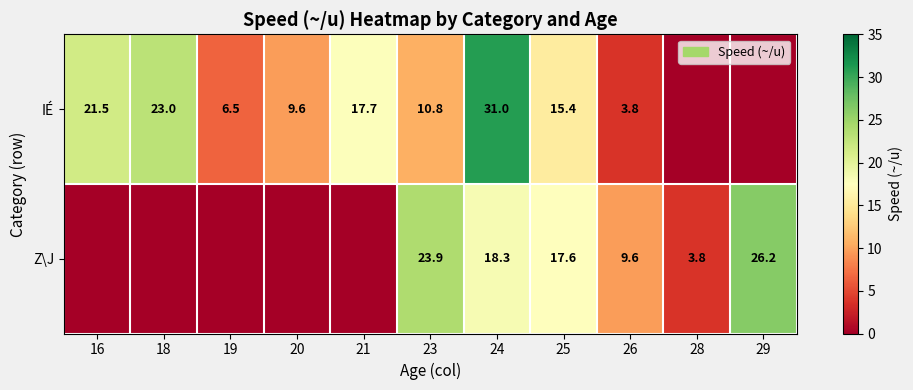

Is the value of IÉ at 23 greater than the value of Z\J at 26?

Yes